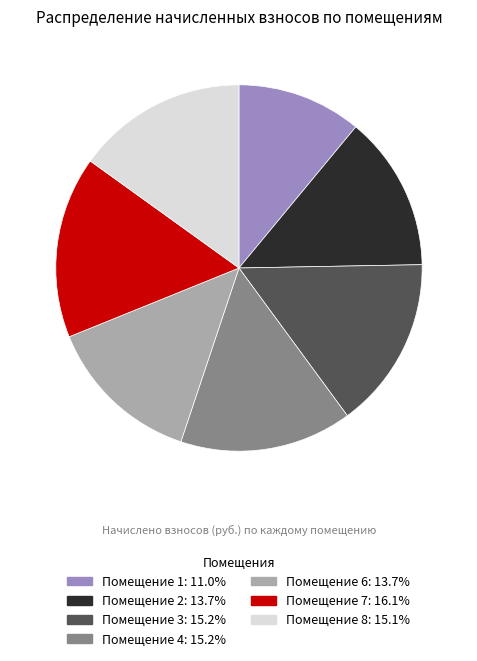

Does any single category account for the majority?

No